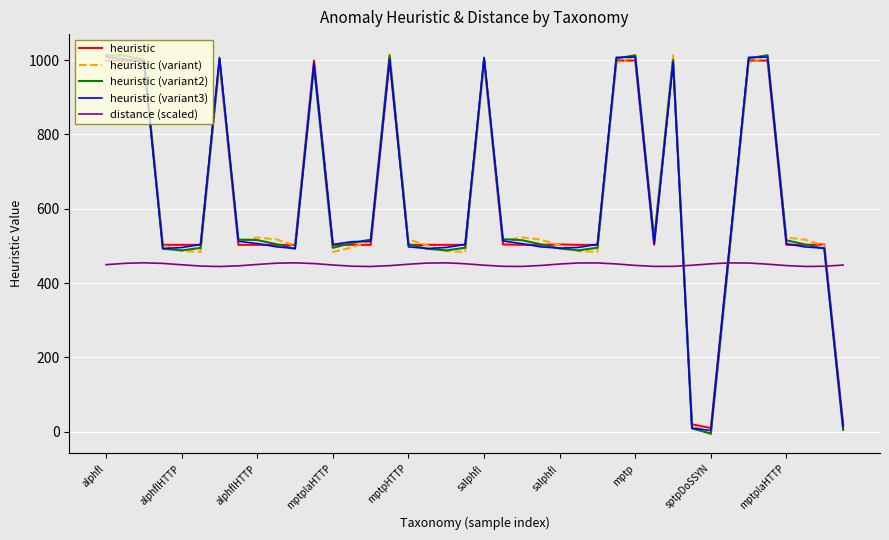

Which category has the highest value in the distance (scaled) series?

alphflHTTP